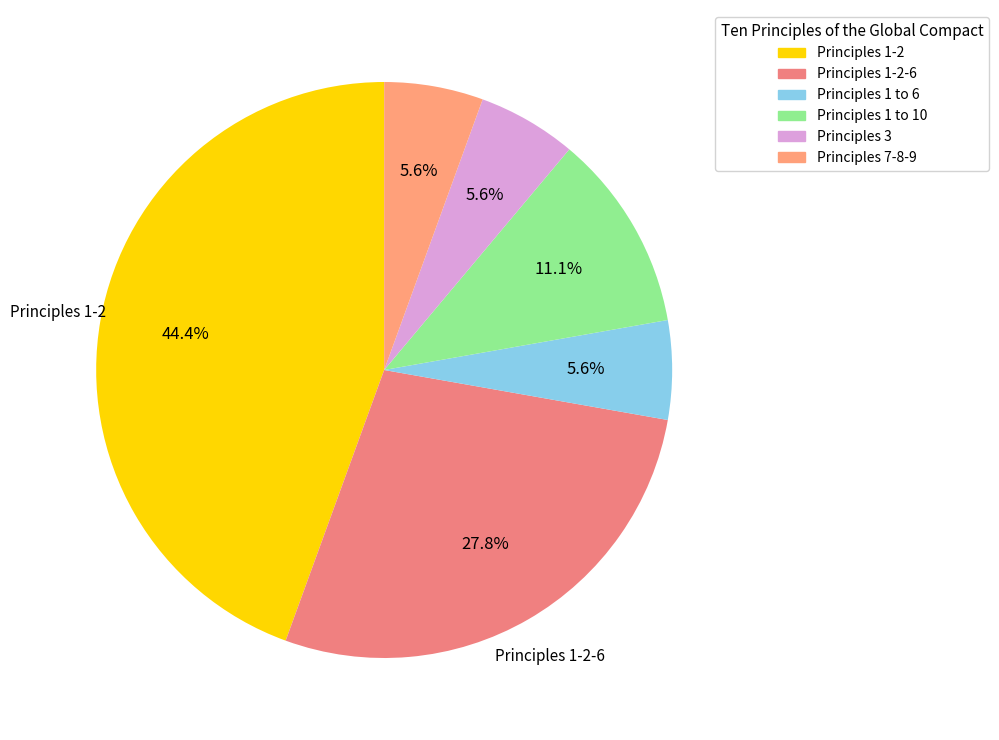

Which category has the biggest portion of the pie?

Principles 1-2